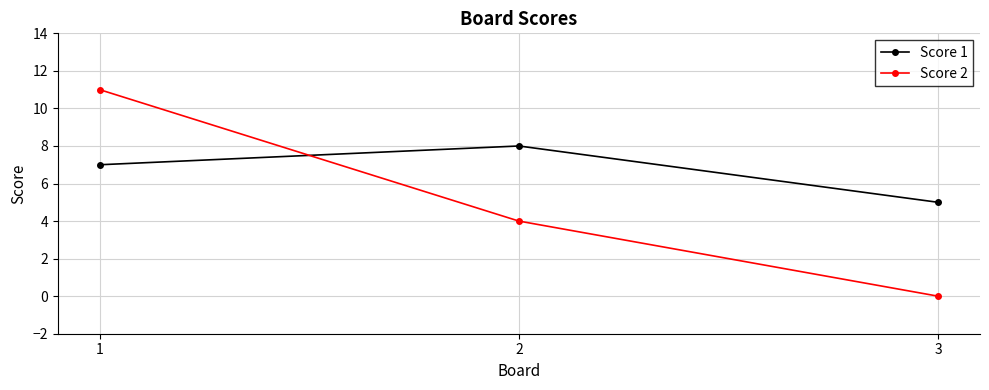

At which category is the sum across all series the highest?

1